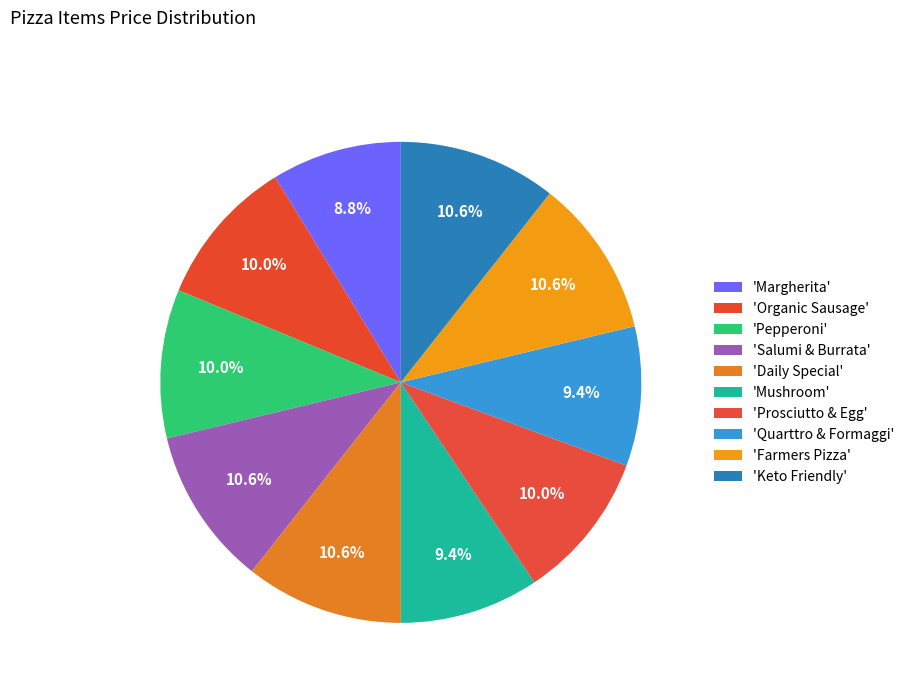

Which category has the smallest portion of the pie?

Margherita